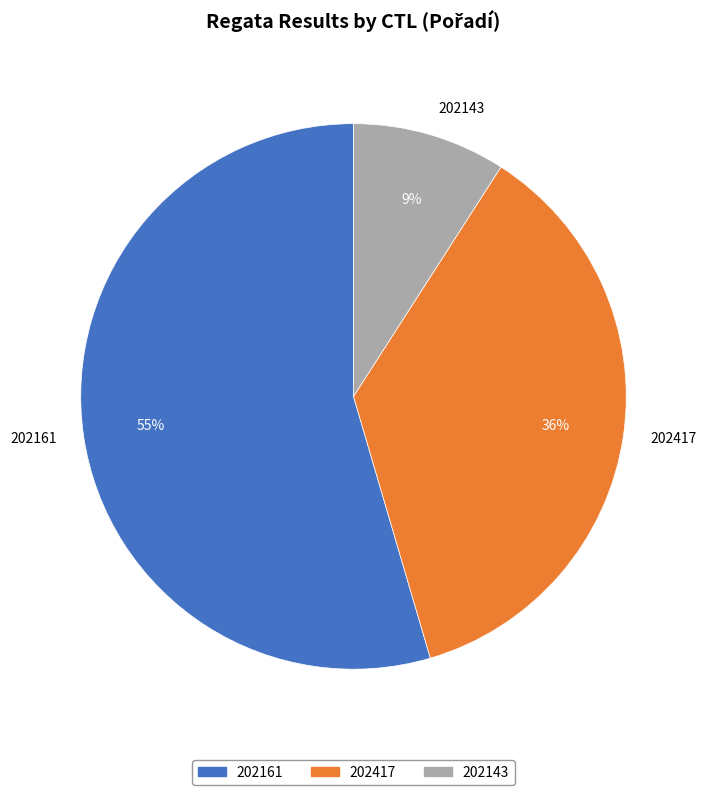

What percentage is the 202417 slice, to the nearest percent?

36%